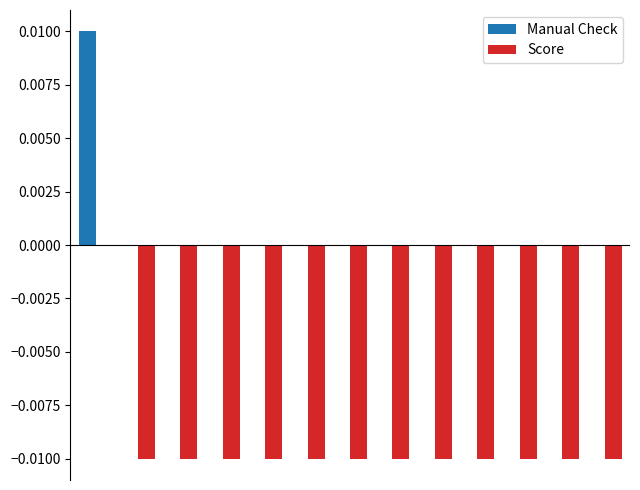

Count the number of data series in this chart.

2